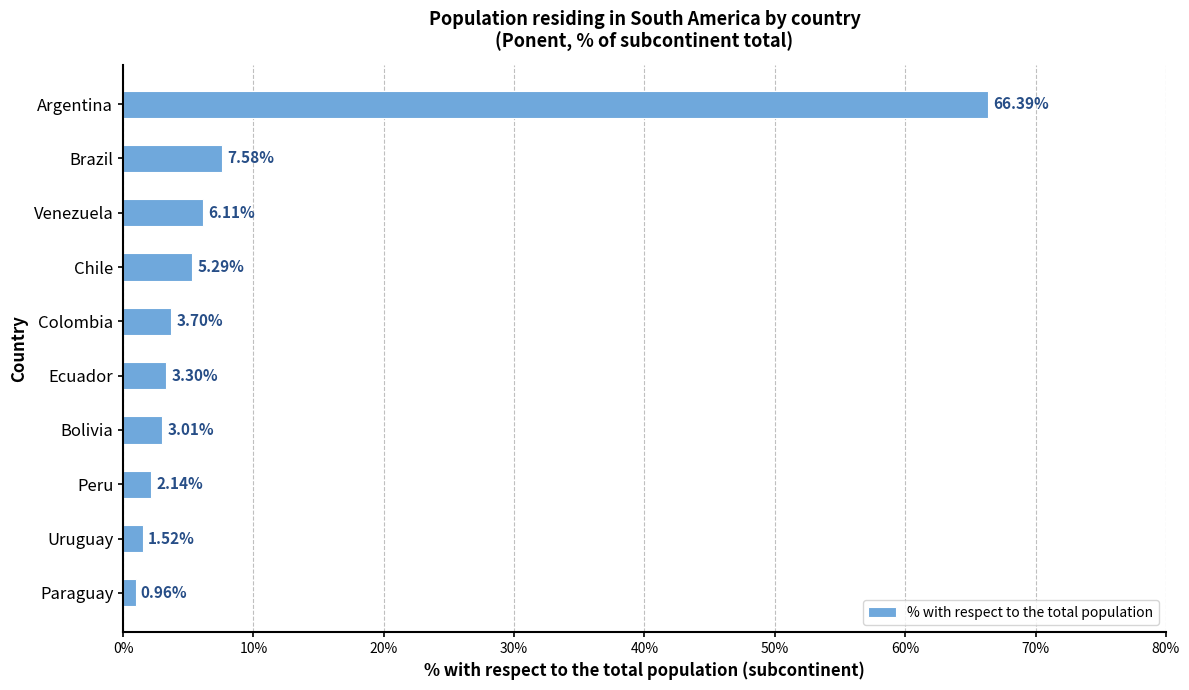

What is the change in value from Bolivia to Peru?

-0.9